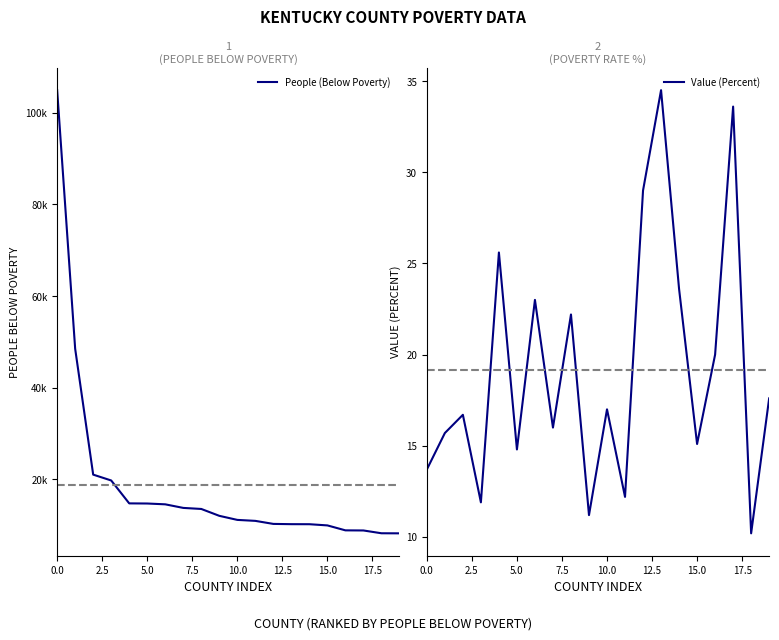

What is the minimum value for Value (Percent)?

10.2